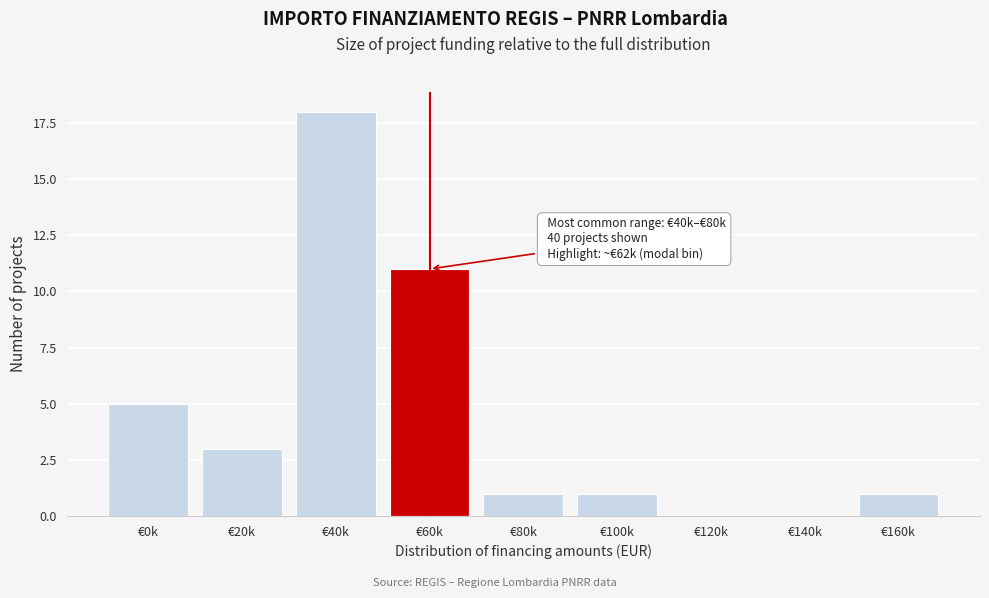

Reading left to right, extract all data points from this chart.

€0k=5	€20k=3	€40k=18	€60k=11	€80k=1	€100k=1	€120k=0	€140k=0	€160k=1